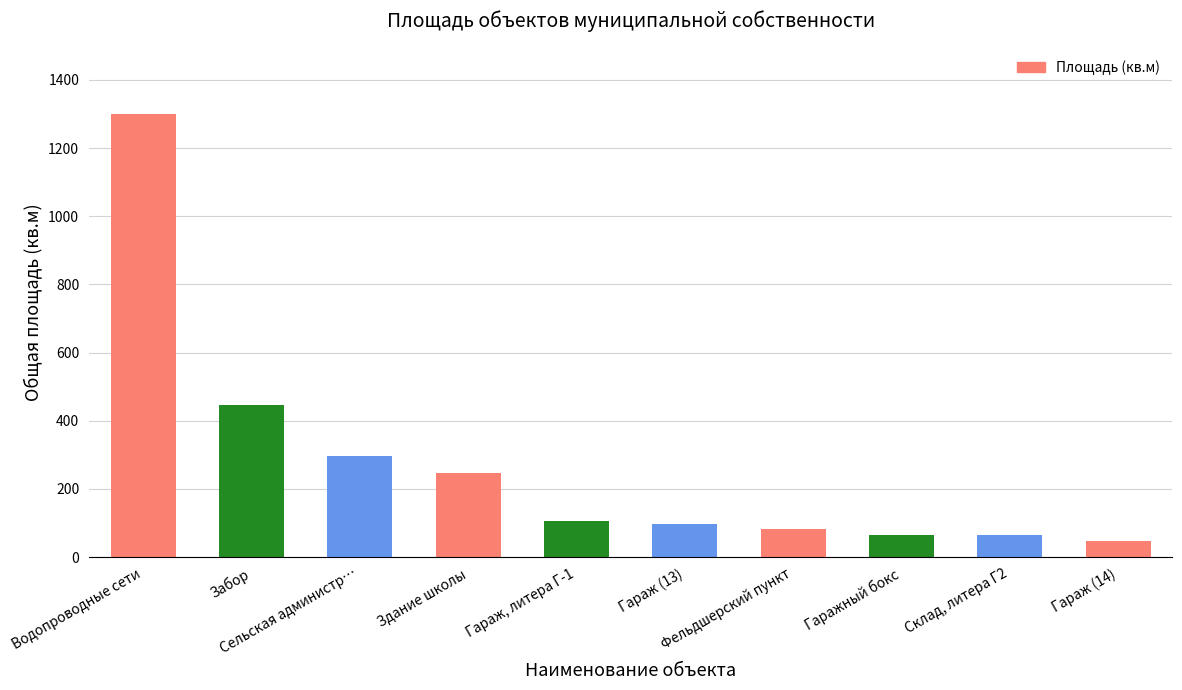

Approximately how many times larger is the value at Гараж, литера Г-1 compared to Сельская администр…?

0.4